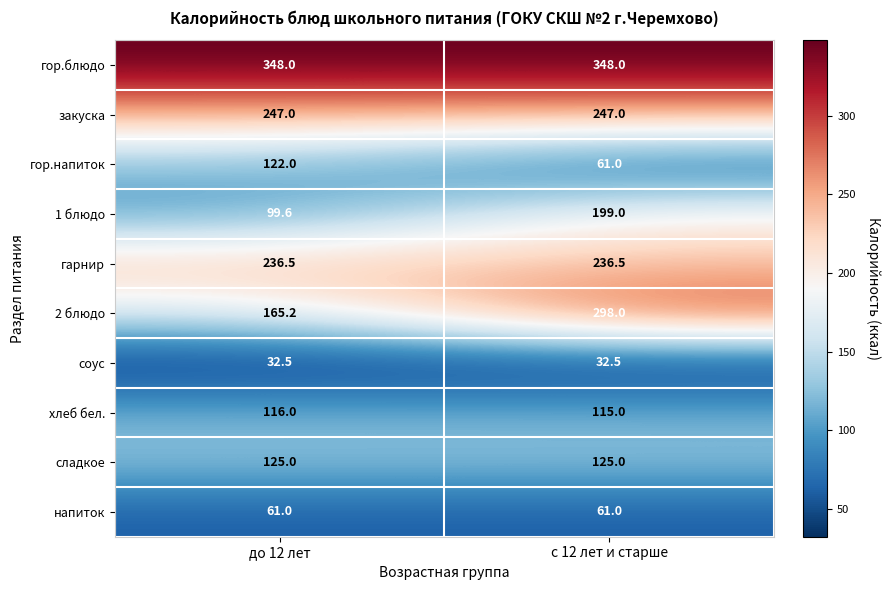

Reading left to right, transcribe all the data shown in this chart.

гор.блюдо: до 12 лет=348.0	с 12 лет и старше=348.0
закуска: до 12 лет=247.0	с 12 лет и старше=247.0
гор.напиток: до 12 лет=122.0	с 12 лет и старше=61.0
1 блюдо: до 12 лет=99.6	с 12 лет и старше=199.0
гарнир: до 12 лет=236.5	с 12 лет и старше=236.5
2 блюдо: до 12 лет=165.2	с 12 лет и старше=298.0
соус: до 12 лет=32.5	с 12 лет и старше=32.5
хлеб бел.: до 12 лет=116.0	с 12 лет и старше=115.0
сладкое: до 12 лет=125.0	с 12 лет и старше=125.0
напиток: до 12 лет=61.0	с 12 лет и старше=61.0